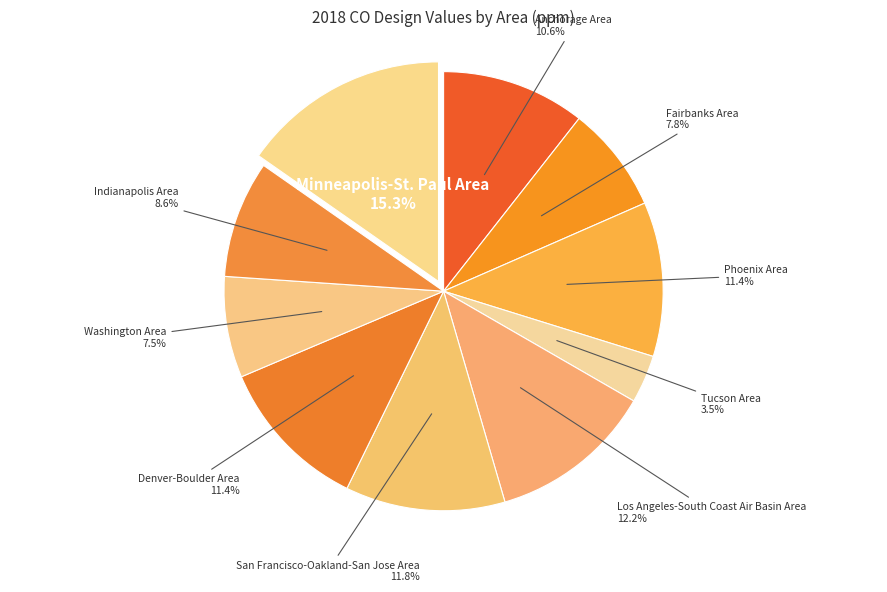

How many slices are in this pie chart?

10